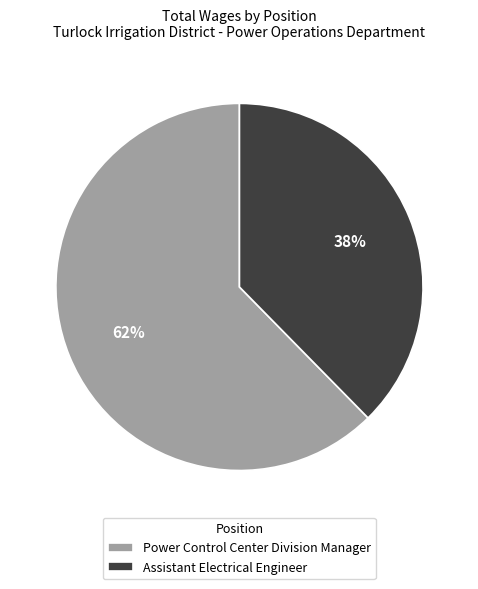

To the nearest percent, what portion does Assistant Electrical Engineer represent?

38%